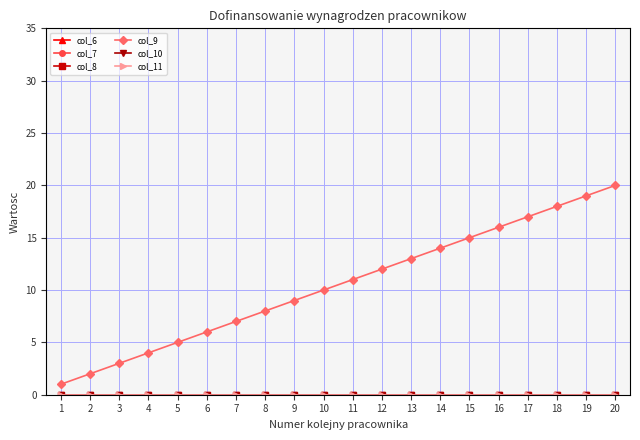

What are all the series names shown in the legend?

col_6, col_7, col_8, col_9, col_10, col_11